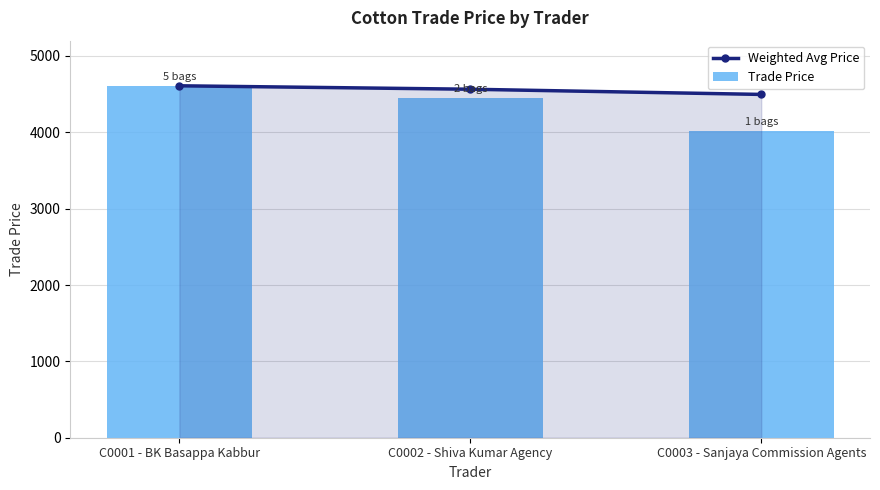

What is the greatest value displayed?

4609.0